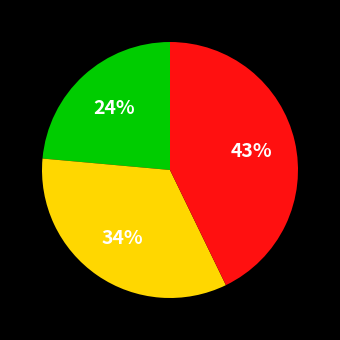

Is there any slice that represents more than half of the pie?

No